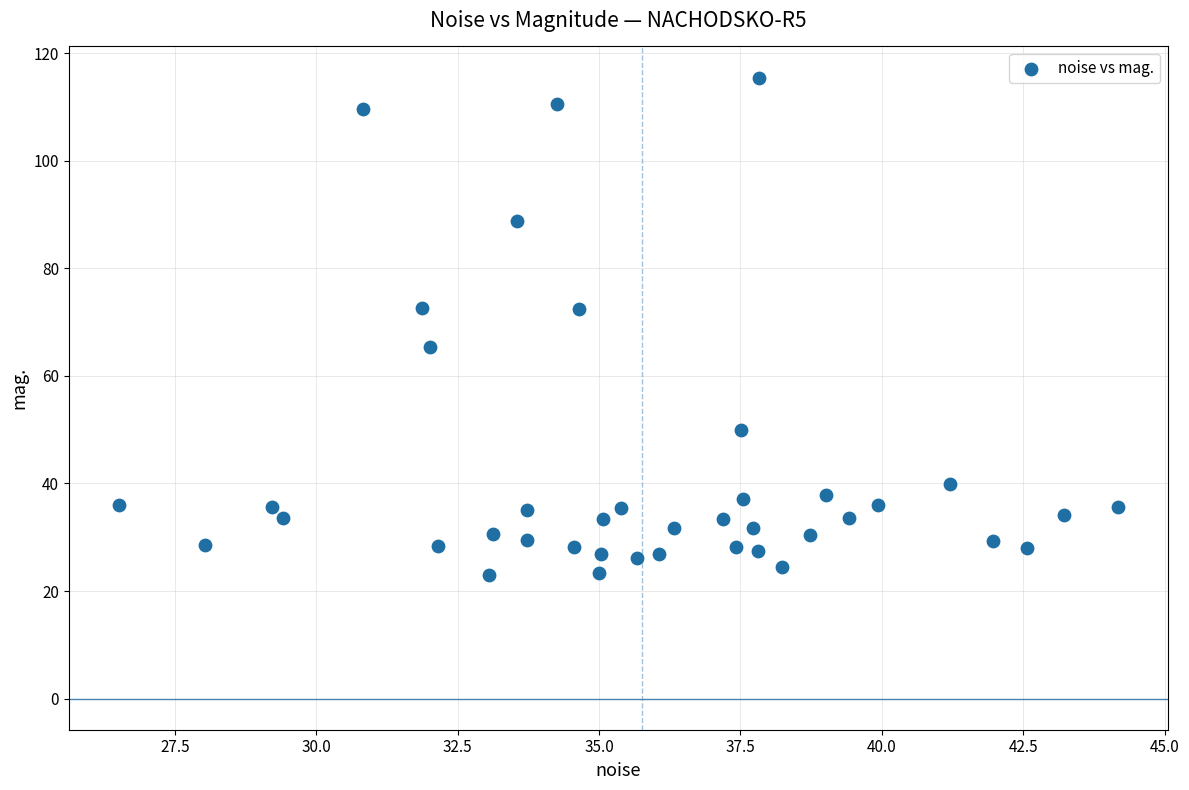

What is the range of Y values (max minus min)?

92.4